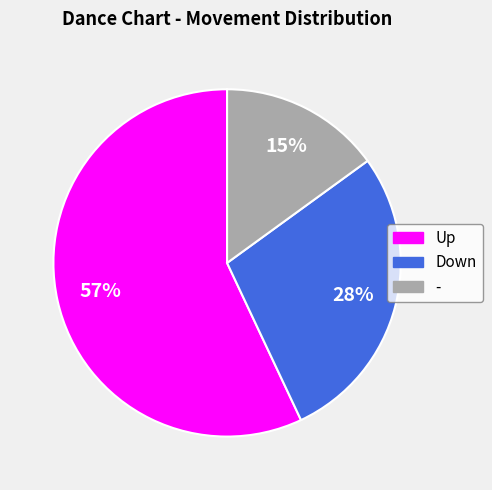

To the nearest percent, what is the average slice percentage?

33%